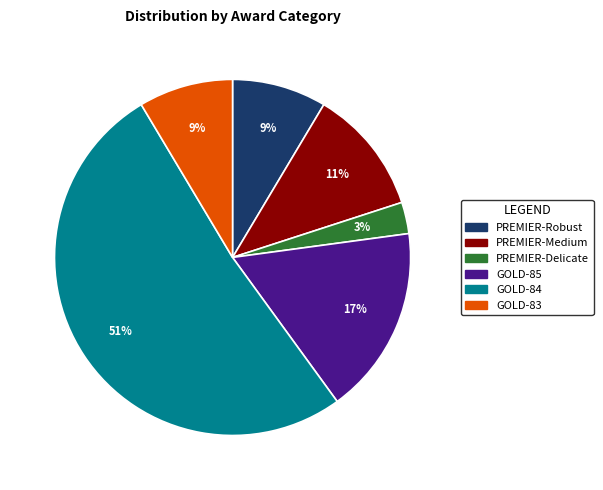

To the nearest percent, what is the average slice percentage?

17%